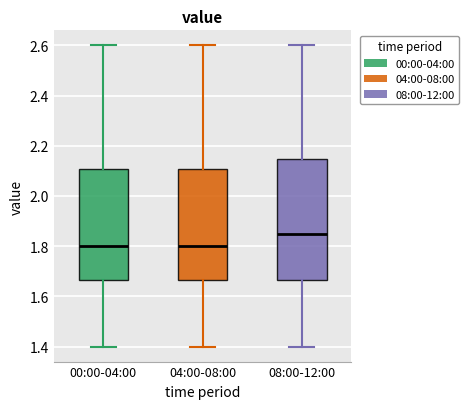

Which box's median line is the highest?

08:00-12:00